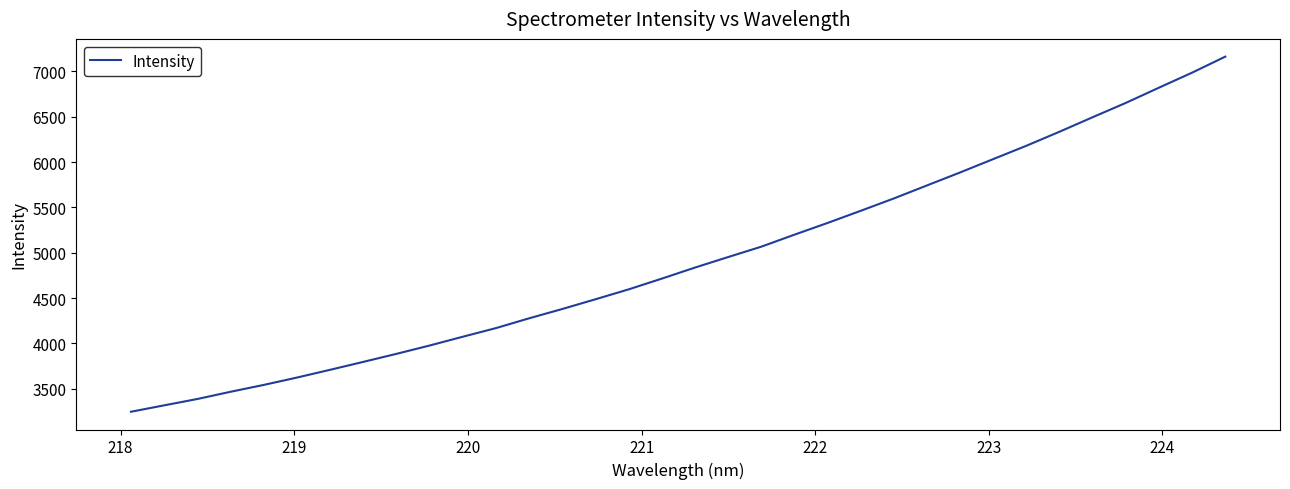

What is the smallest value displayed?

3247.3